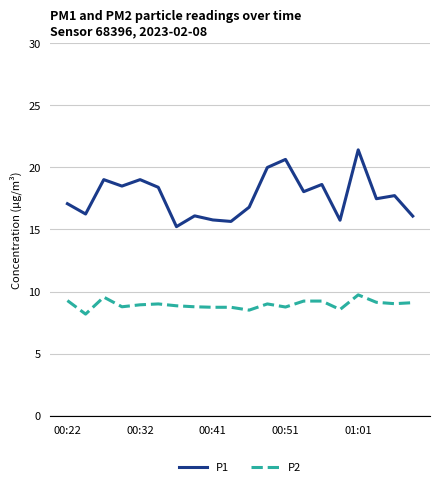

What is the lowest value of the P1 series?

15.2